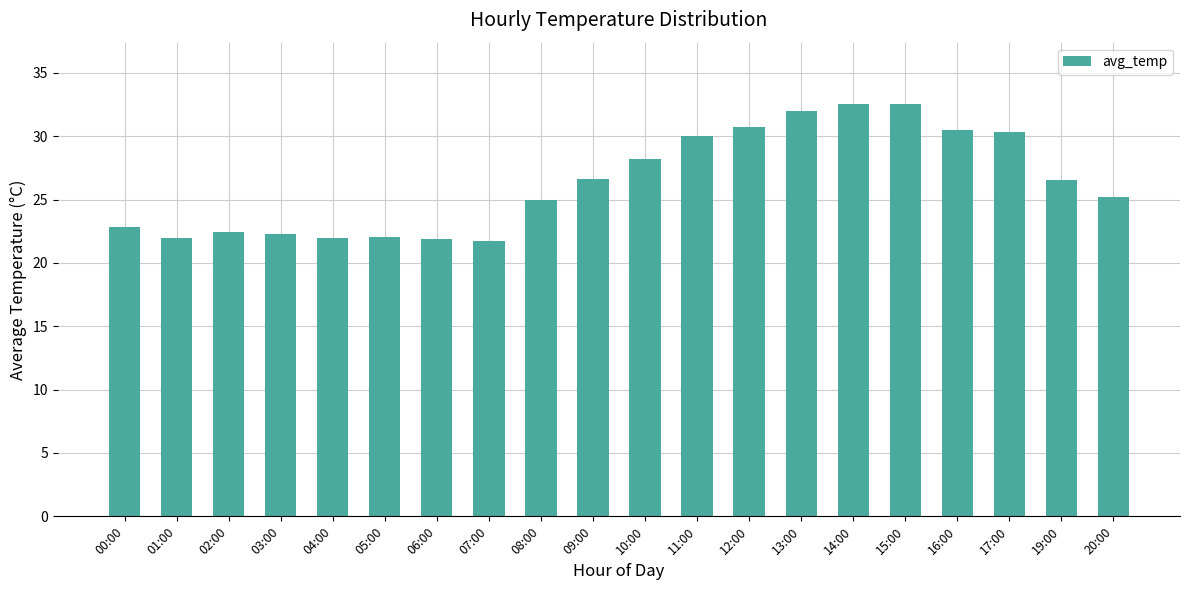

The chart shows a value of 22.2 at 03:00. True or false?

True